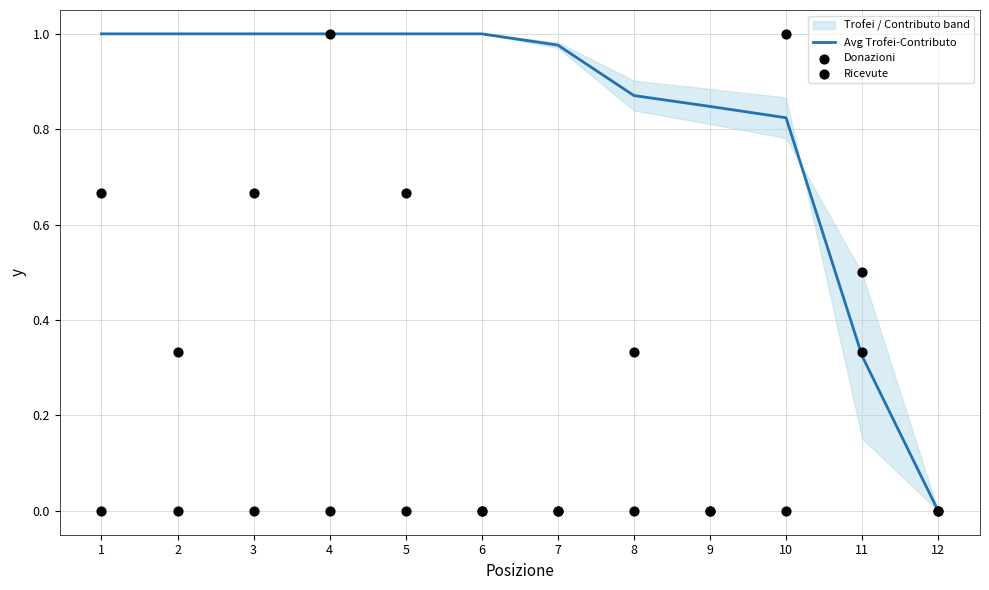

Which series has the largest total across all categories?

Avg Trofei-Contributo